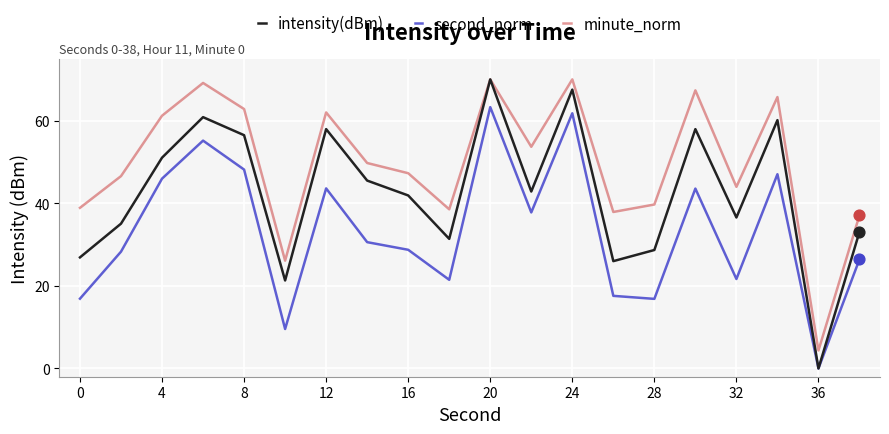

Which series has the widest spread of values?

intensity(dBm)